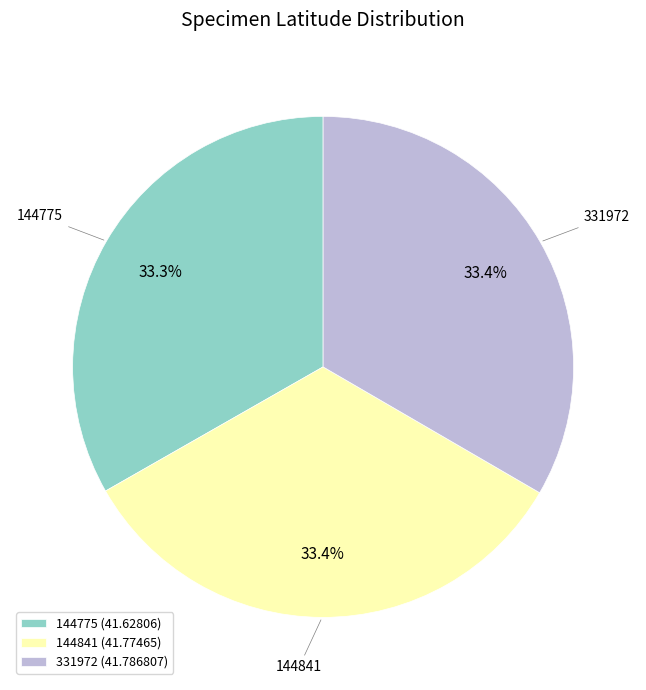

To the nearest percent, what is the average slice percentage?

33%